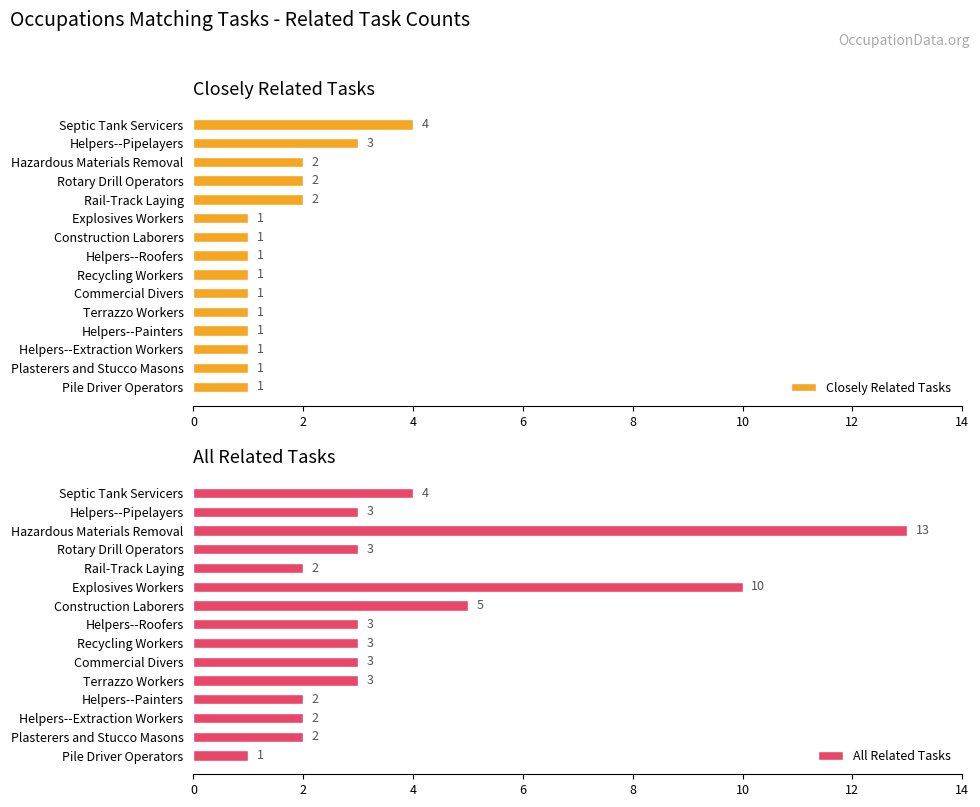

True or false: All Related Tasks has a value of 3 at Helpers--Extraction Workers.

False